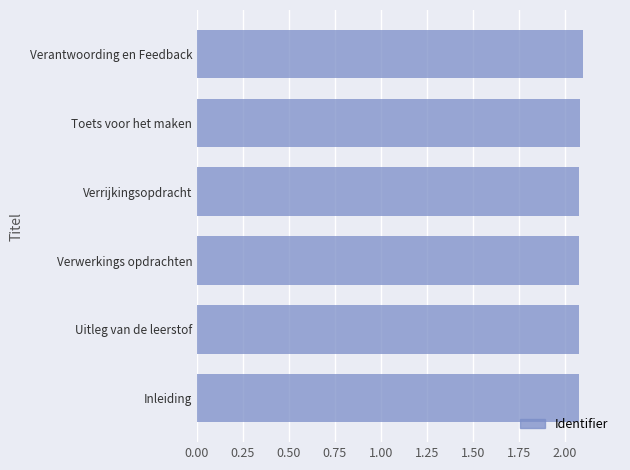

Does the chart contain any negative values?

No